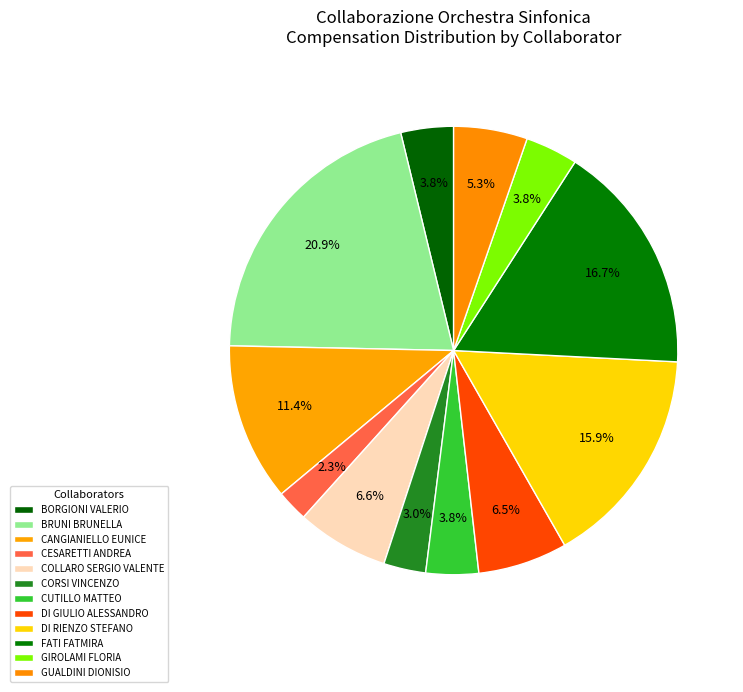

Which category has the smallest portion of the pie?

CESARETTI ANDREA